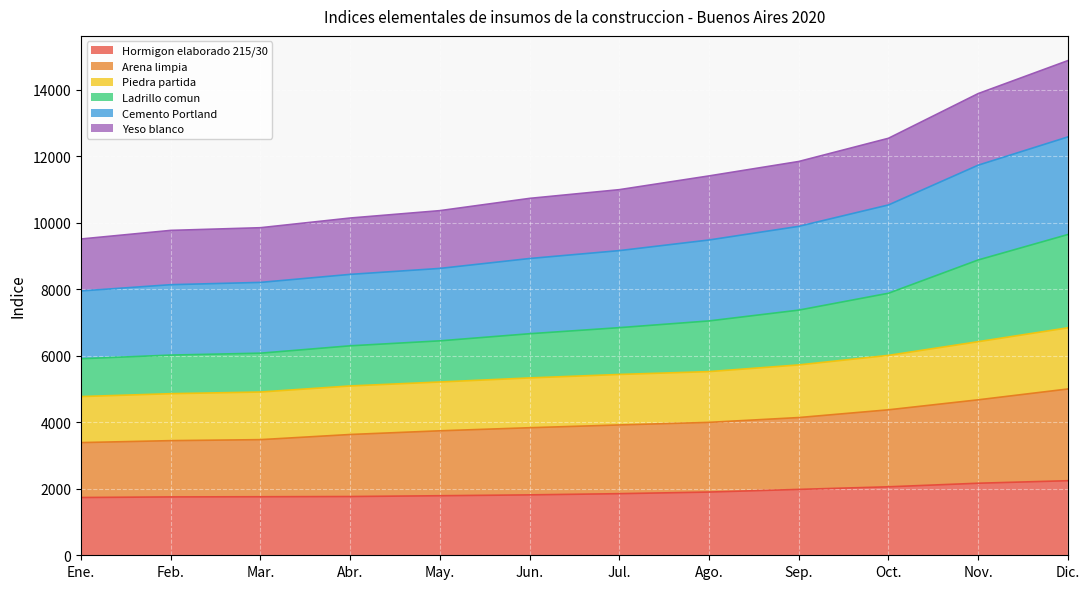

What is the total value across all series at Nov.?

13882.3